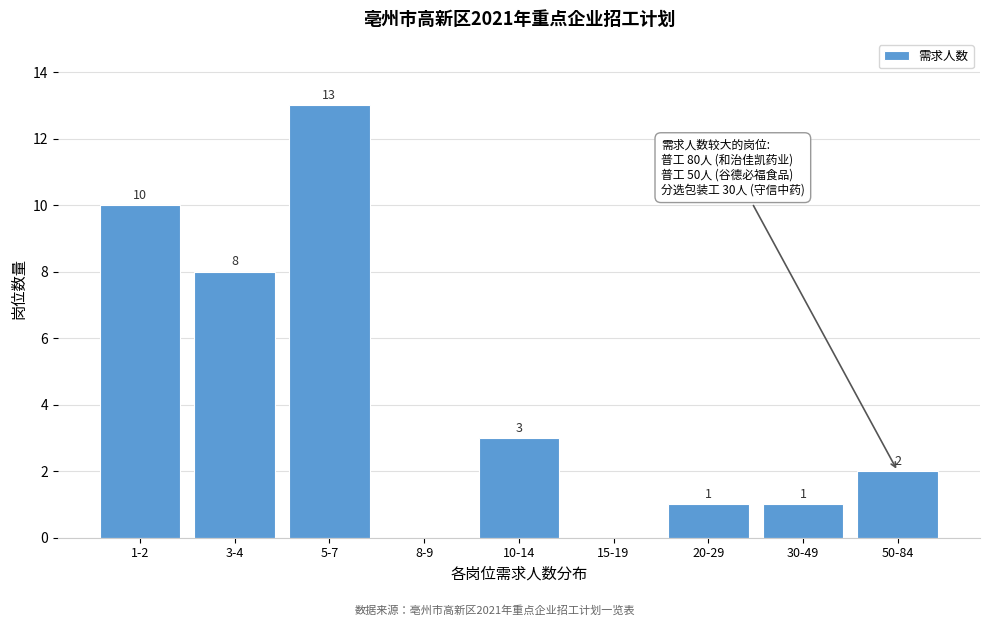

Reading left to right, extract all data points from this chart.

1-2=10	3-4=8	5-7=13	8-9=0	10-14=3	15-19=0	20-29=1	30-49=1	50-84=2